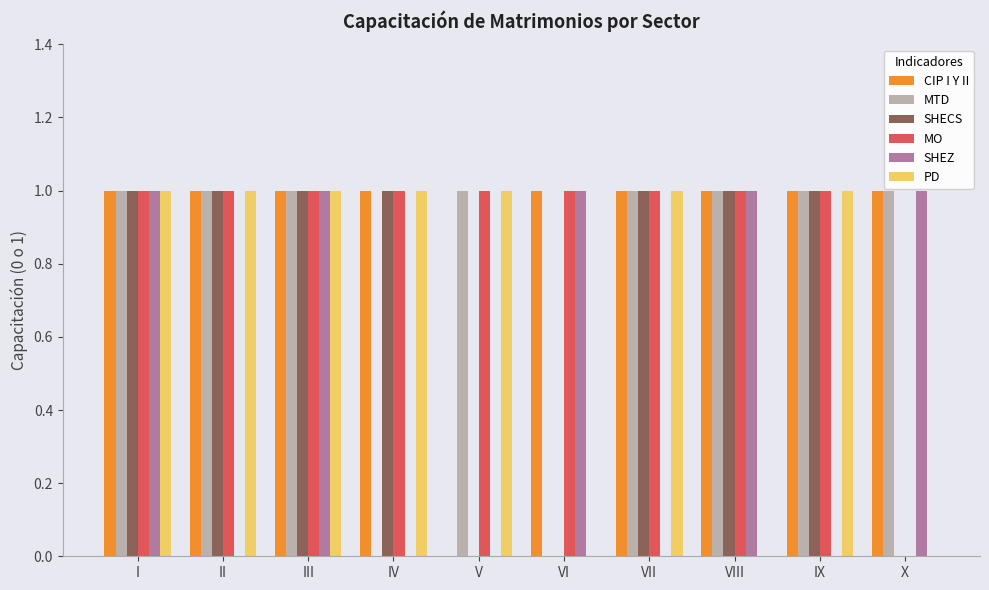

How many series are shown in this chart?

6